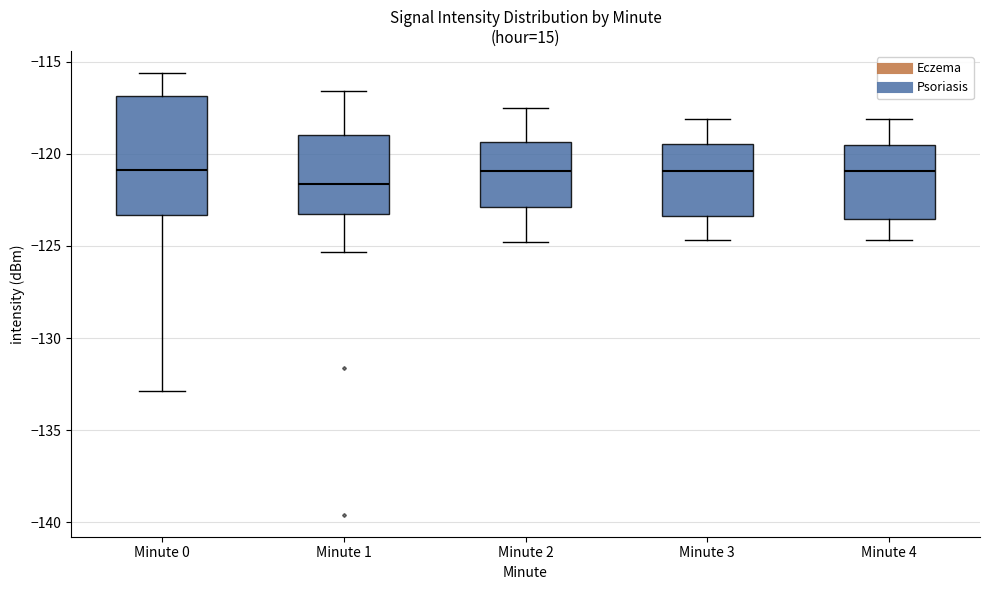

Where is the upper edge of the box for Minute 1 on the y-axis? The values are not printed on the chart, so give them approximately, as read against the axis.

-119.0